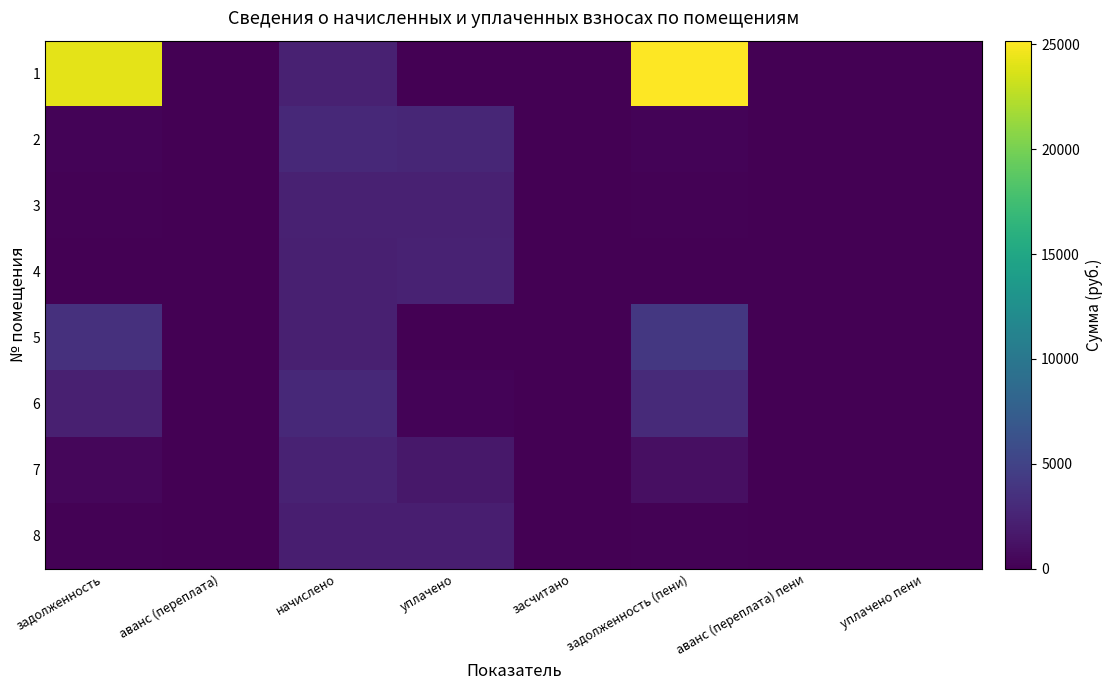

Reading left to right, transcribe all the data shown in this chart.

1: задолженность=24175.1	аванс (переплата)=0.0	начислено=2316.6	уплачено=0.0	засчитано=0.0	задолженность (пени)=25173.1	аванс (переплата) пени=0.0	уплачено пени=0.0
2: задолженность=244.0	аванс (переплата)=0.0	начислено=2928.5	уплачено=2684.4	засчитано=0.0	задолженность (пени)=244.0	аванс (переплата) пени=0.0	уплачено пени=0.0
3: задолженность=196.0	аванс (переплата)=0.0	начислено=2352.2	уплачено=2352.2	засчитано=0.0	задолженность (пени)=196.0	аванс (переплата) пени=0.0	уплачено пени=4.7
4: задолженность=0.0	аванс (переплата)=0.0	начислено=2233.4	уплачено=2419.6	засчитано=0.0	задолженность (пени)=0.0	аванс (переплата) пени=0.0	уплачено пени=0.0
5: задолженность=3506.3	аванс (переплата)=0.0	начислено=2197.8	уплачено=0.0	засчитано=0.0	задолженность (пени)=4127.6	аванс (переплата) пени=0.0	уплачено пени=0.0
6: задолженность=2217.1	аванс (переплата)=0.0	начислено=2888.0	уплачено=240.7	засчитано=0.0	задолженность (пени)=2984.7	аванс (переплата) пени=0.0	уплачено пени=0.0
7: задолженность=398.2	аванс (переплата)=0.0	начислено=2364.1	уплачено=1576.1	засчитано=0.0	задолженность (пени)=995.6	аванс (переплата) пени=0.0	уплачено пени=23.3
8: задолженность=179.7	аванс (переплата)=0.0	начислено=2156.3	уплачено=2156.3	засчитано=0.0	задолженность (пени)=179.7	аванс (переплата) пени=0.0	уплачено пени=0.0